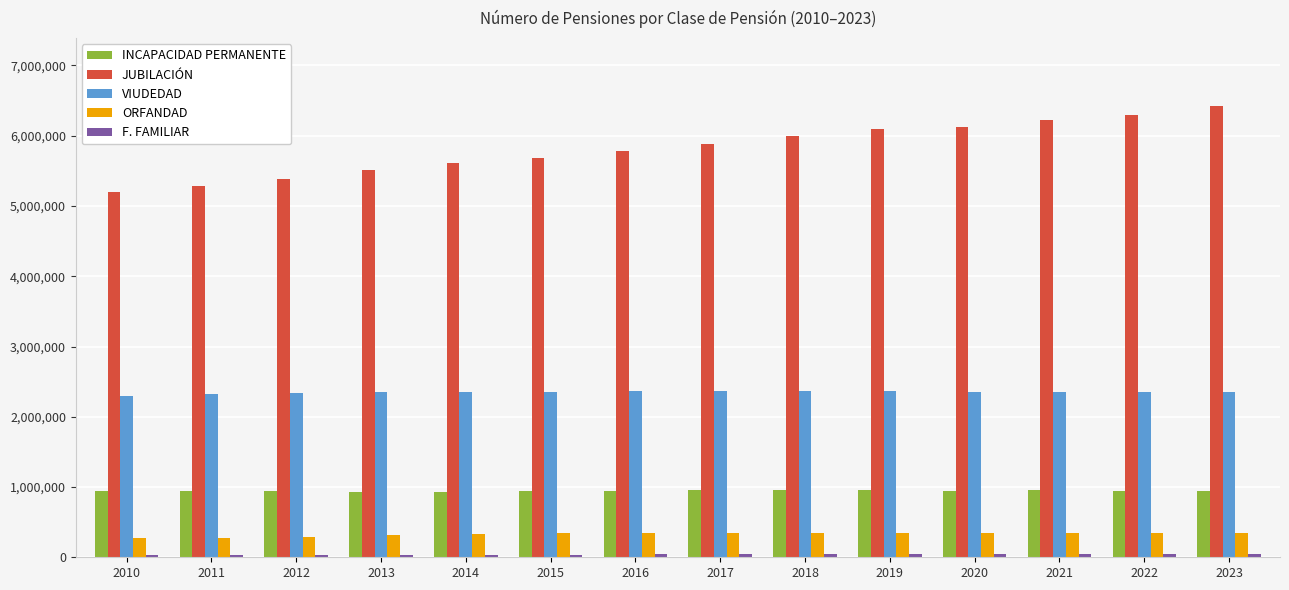

How many distinct data groups are displayed?

5